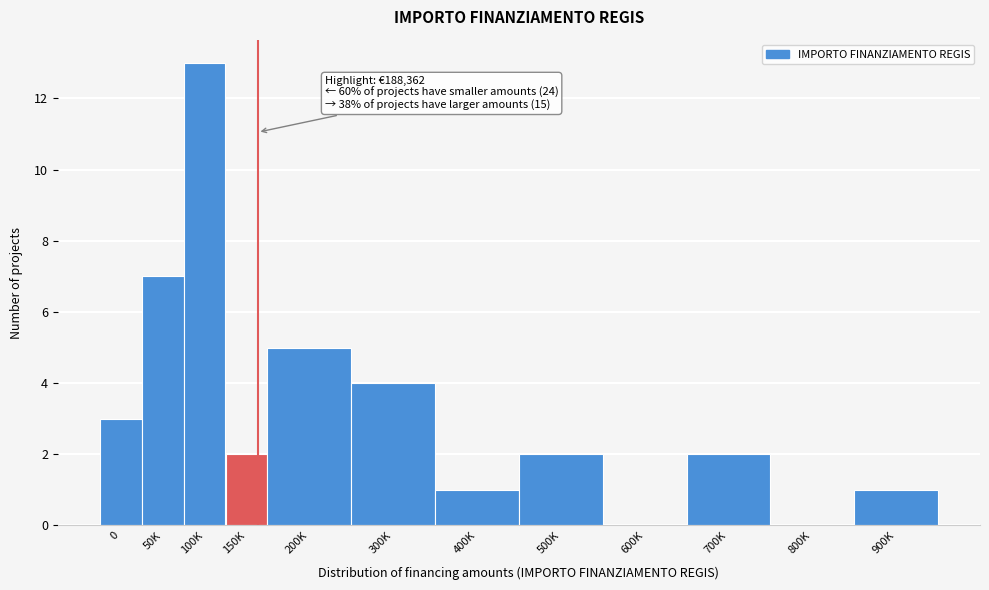

Reading left to right, transcribe all the data shown in this chart.

0=3	50K=7	100K=13	150K=2	200K=5	300K=4	400K=1	500K=2	600K=0	700K=2	800K=0	900K=1